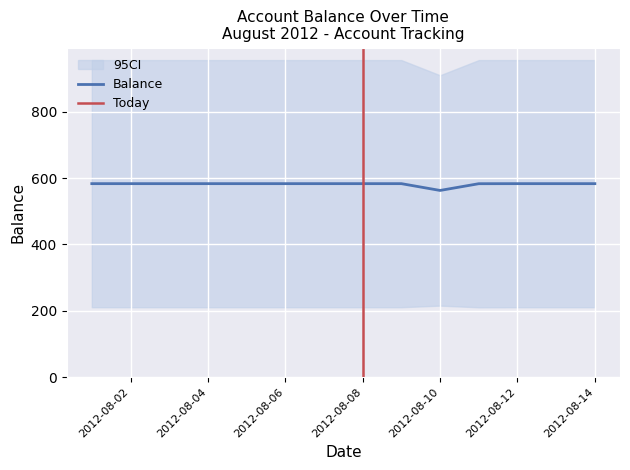

At which label does Balance reach its minimum?

2012-08-10